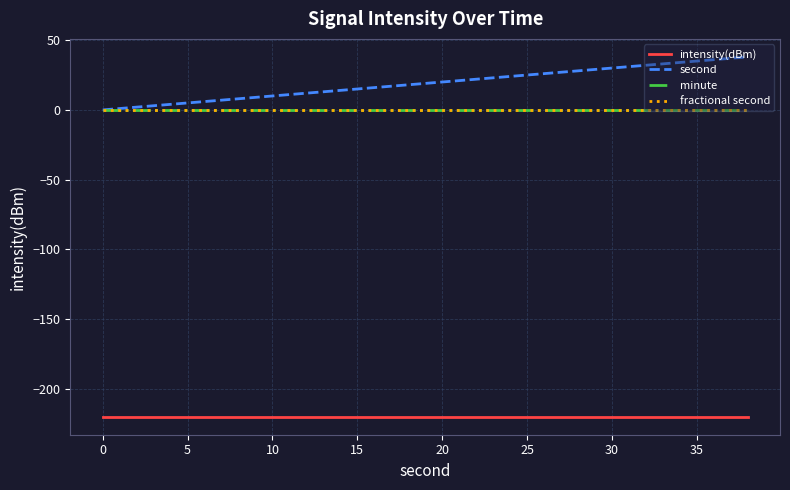

Does the chart have visible grid lines?

Yes